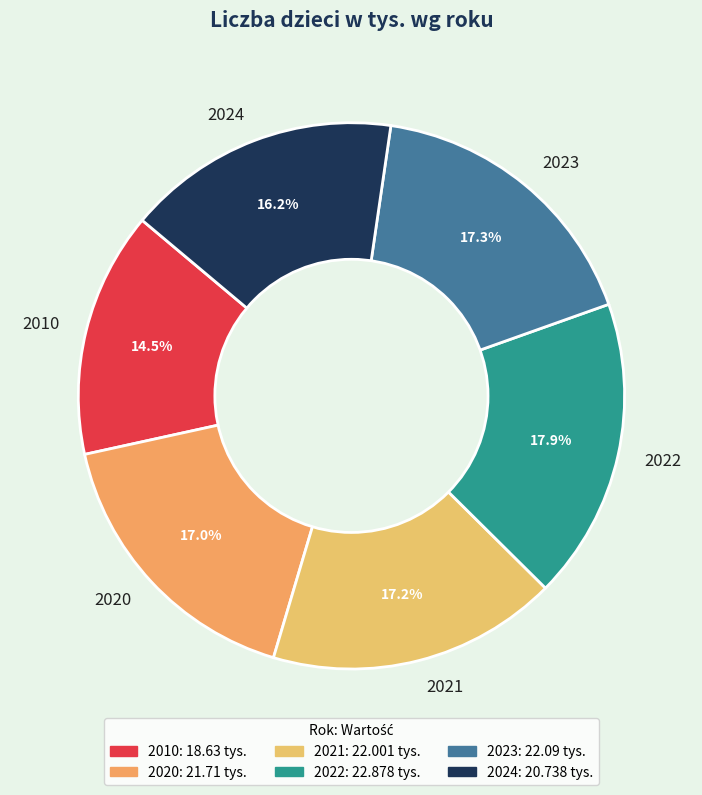

Count the number of slices in the pie.

6